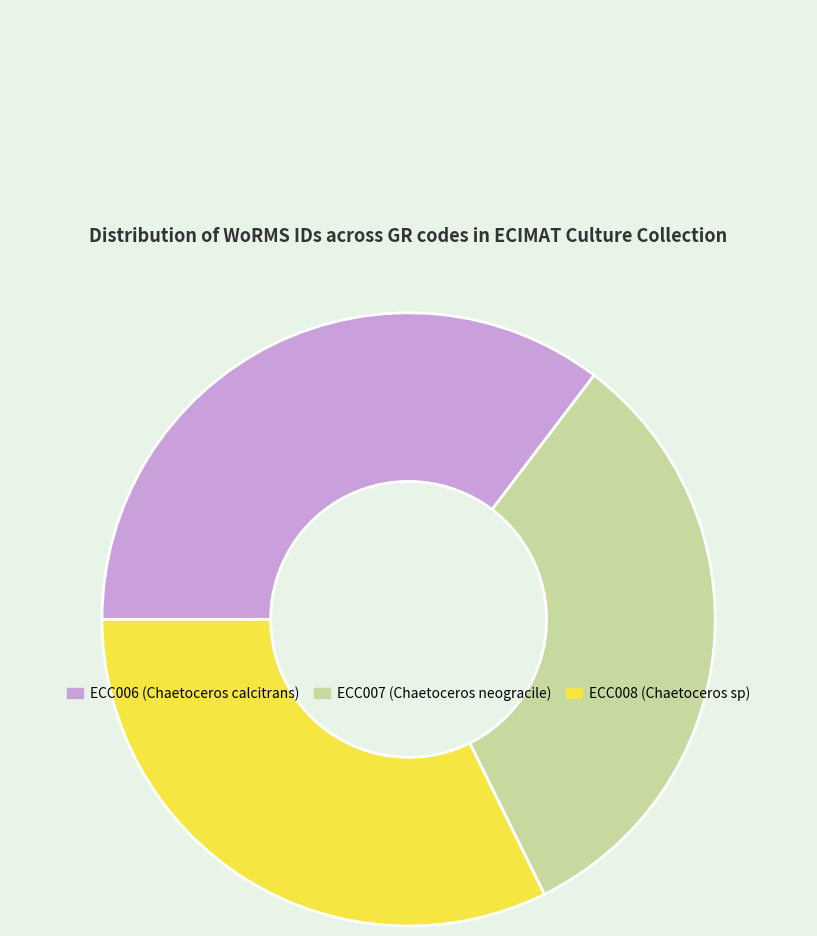

Do ECC006 and ECC007 together represent more than half of the pie?

Yes